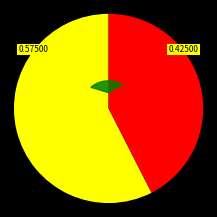

Which has a higher value, Deonte or Chris?

Chris